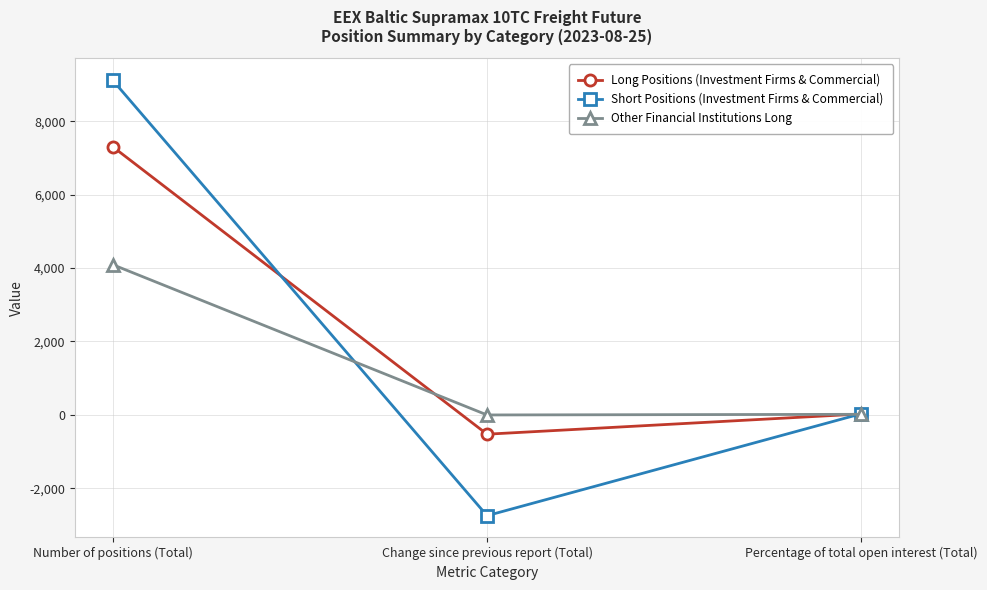

How many series are shown in this chart?

3